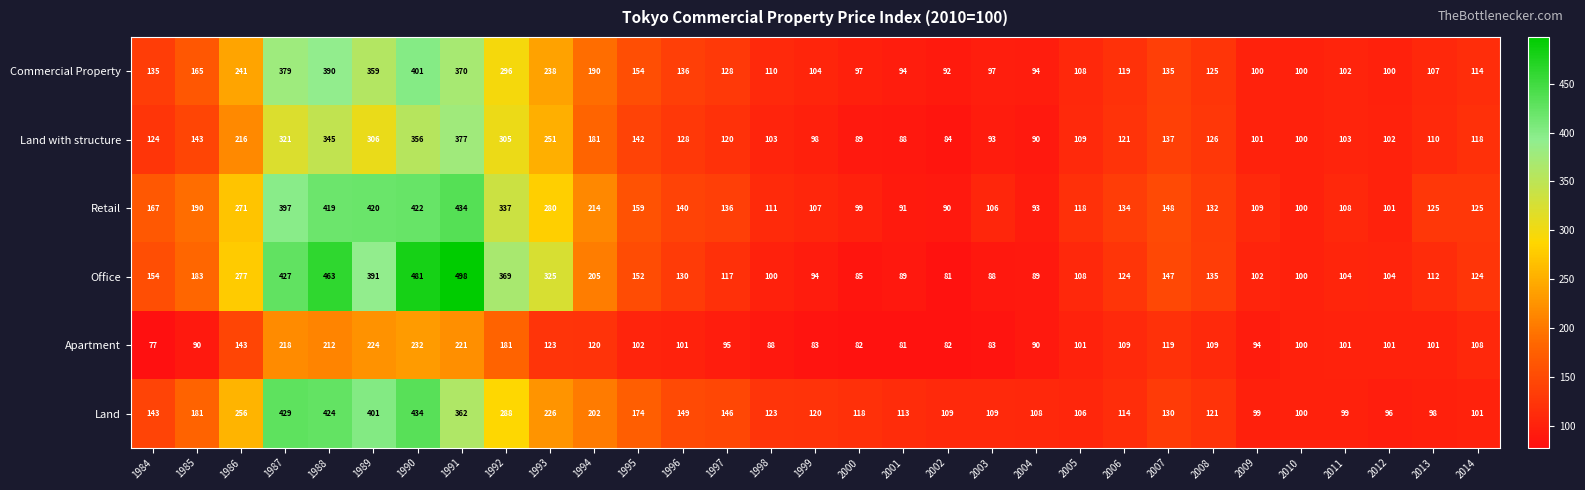

Which series changed the most between 1990 and 2001?

Office